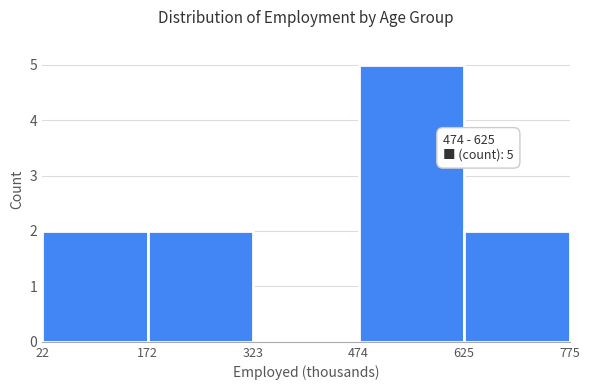

Which range on the x-axis has the tallest bar?

474 to 625